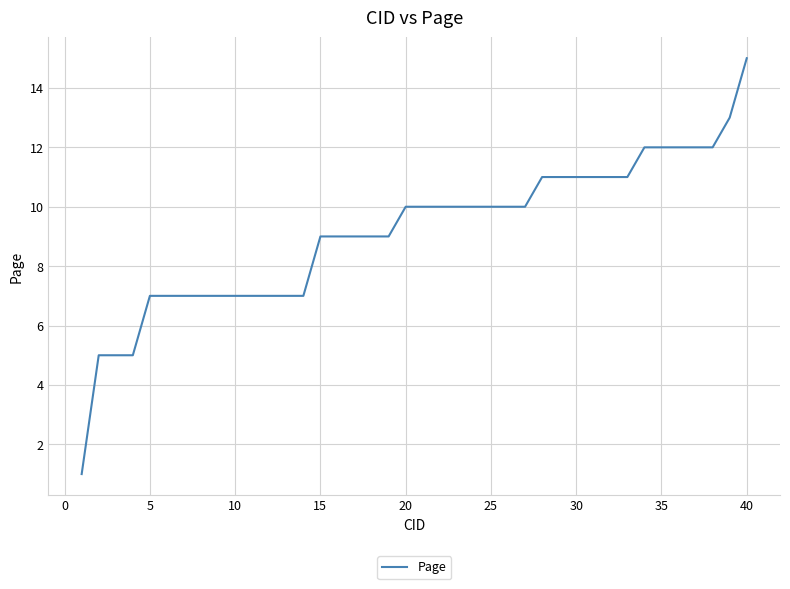

What is the maximum value shown in the chart?

15